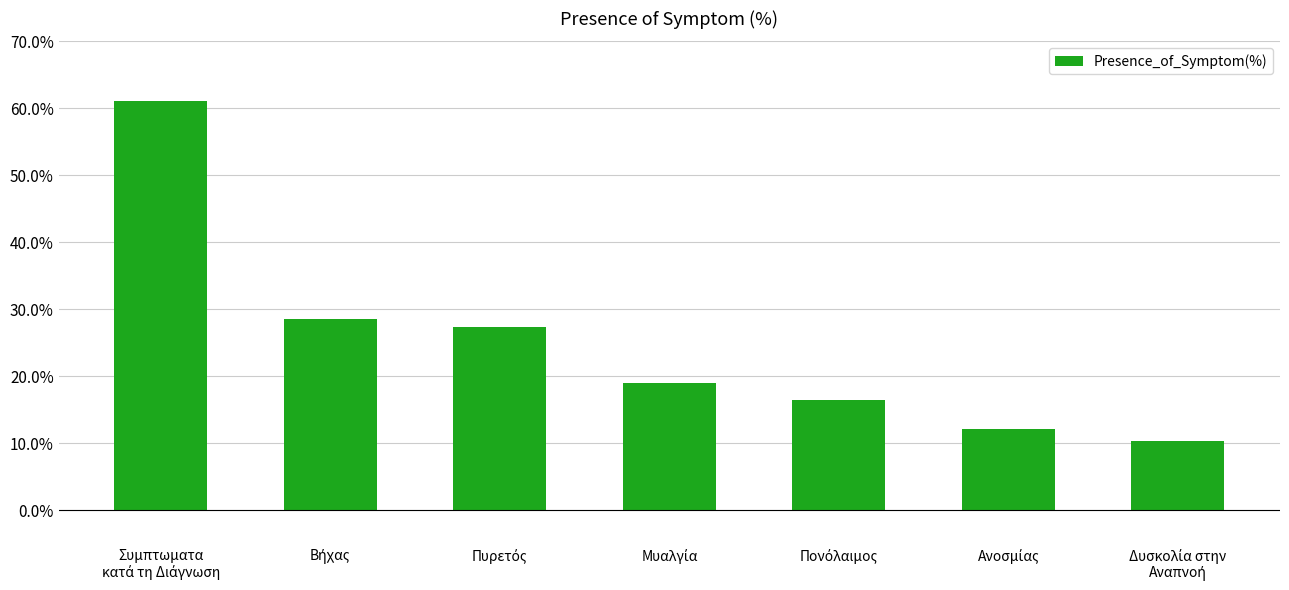

What is the greatest value displayed?

61.1